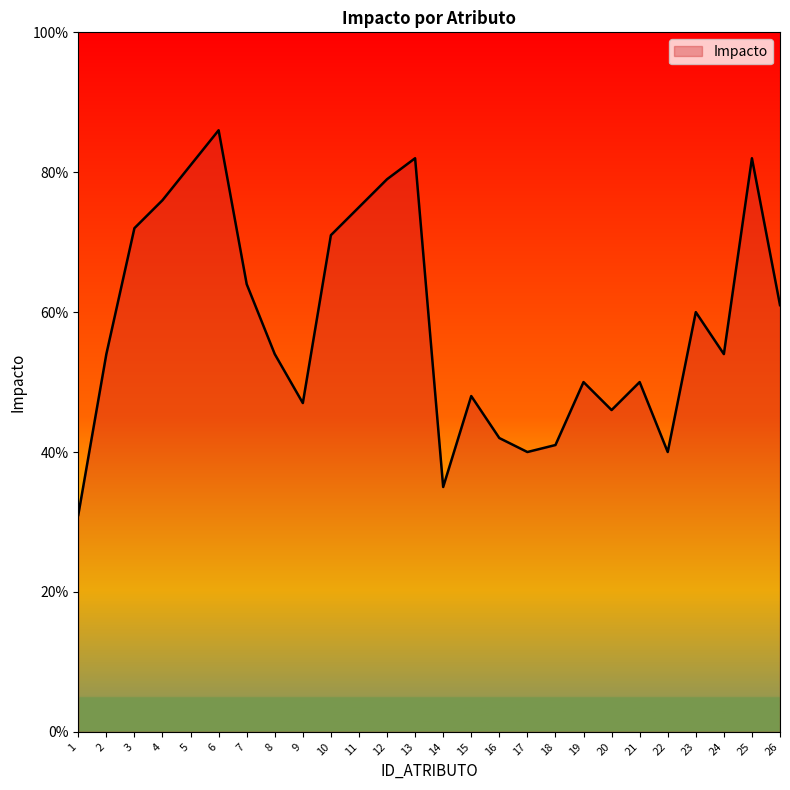

Is this an area chart (filled region under the line)?

Yes